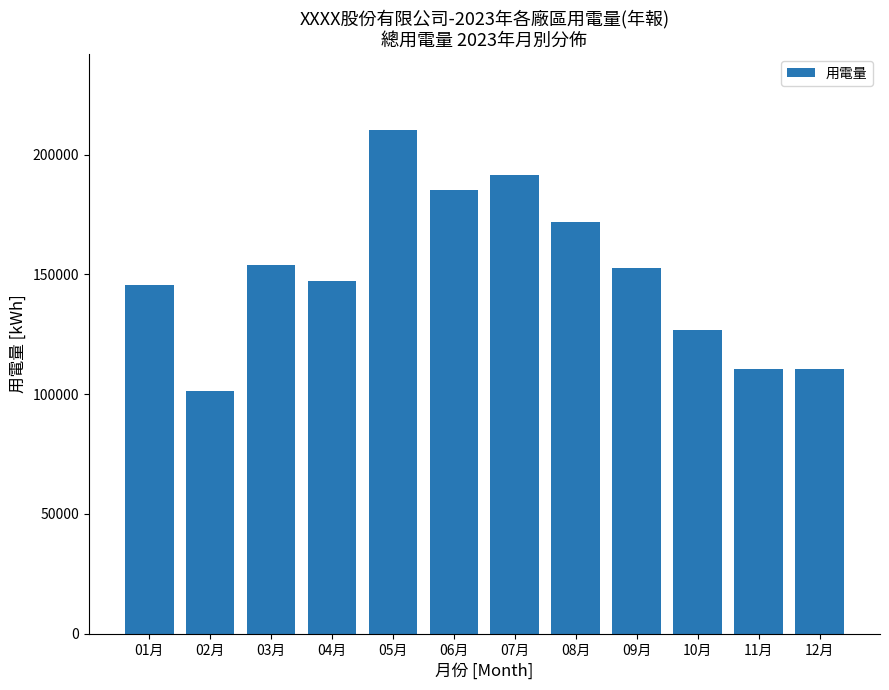

Reading left to right, extract all data points from this chart.

01月=145560.6	02月=101351.5	03月=154144.3	04月=147259.8	05月=210479.7	06月=185358.1	07月=191718.5	08月=171797.0	09月=152864.4	10月=126978.0	11月=110548.9	12月=110548.9